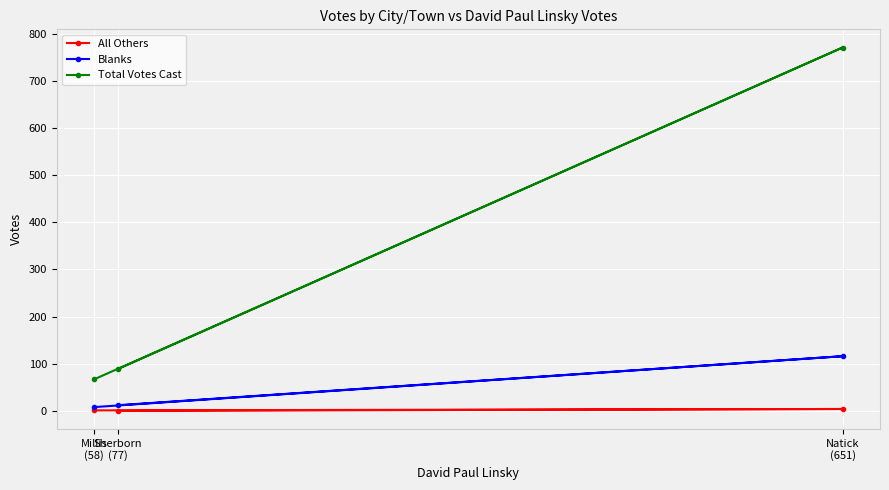

List the labels in order of Total Votes Cast value, largest first.

Natick
(651), Sherborn
(77), Millis
(58)